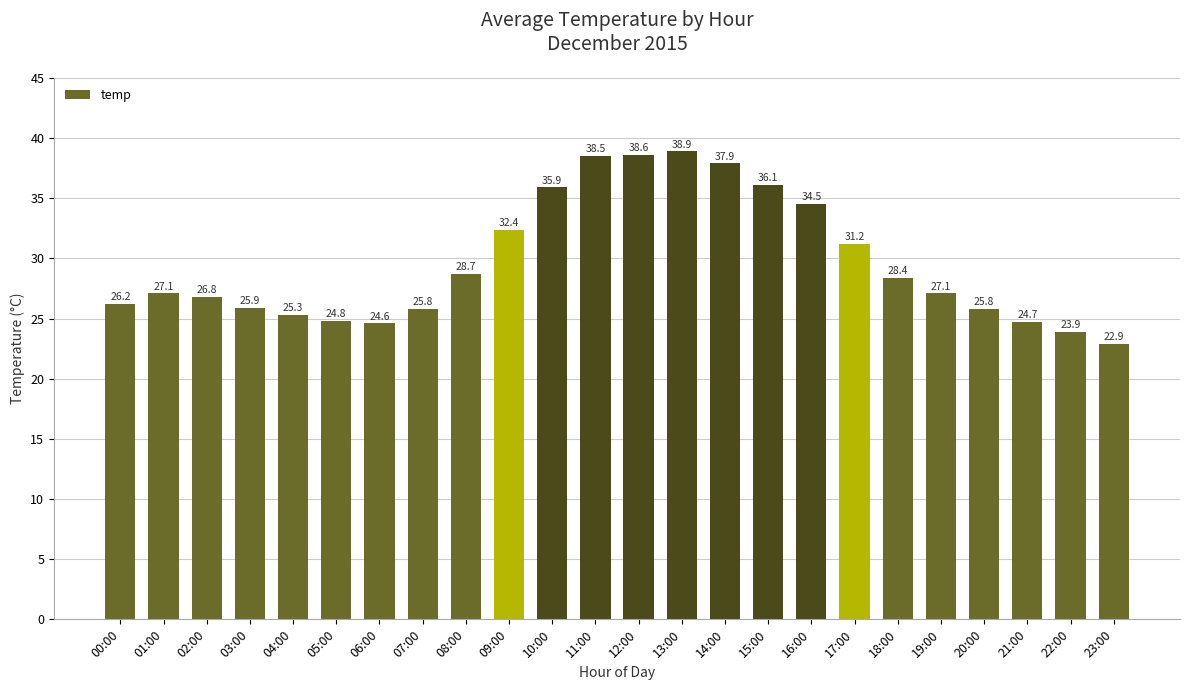

What is the sum of all values?

712.0